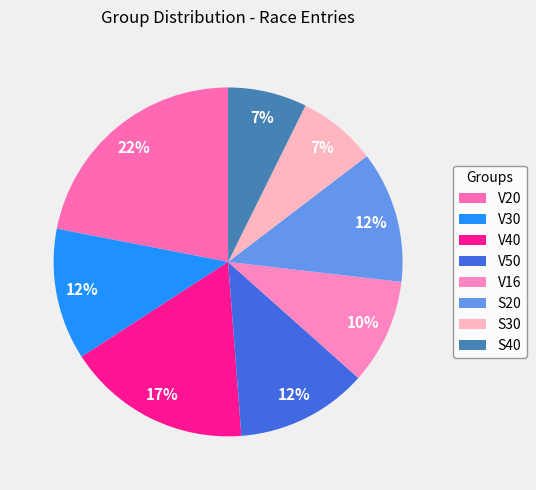

How many segments does this pie chart have?

8